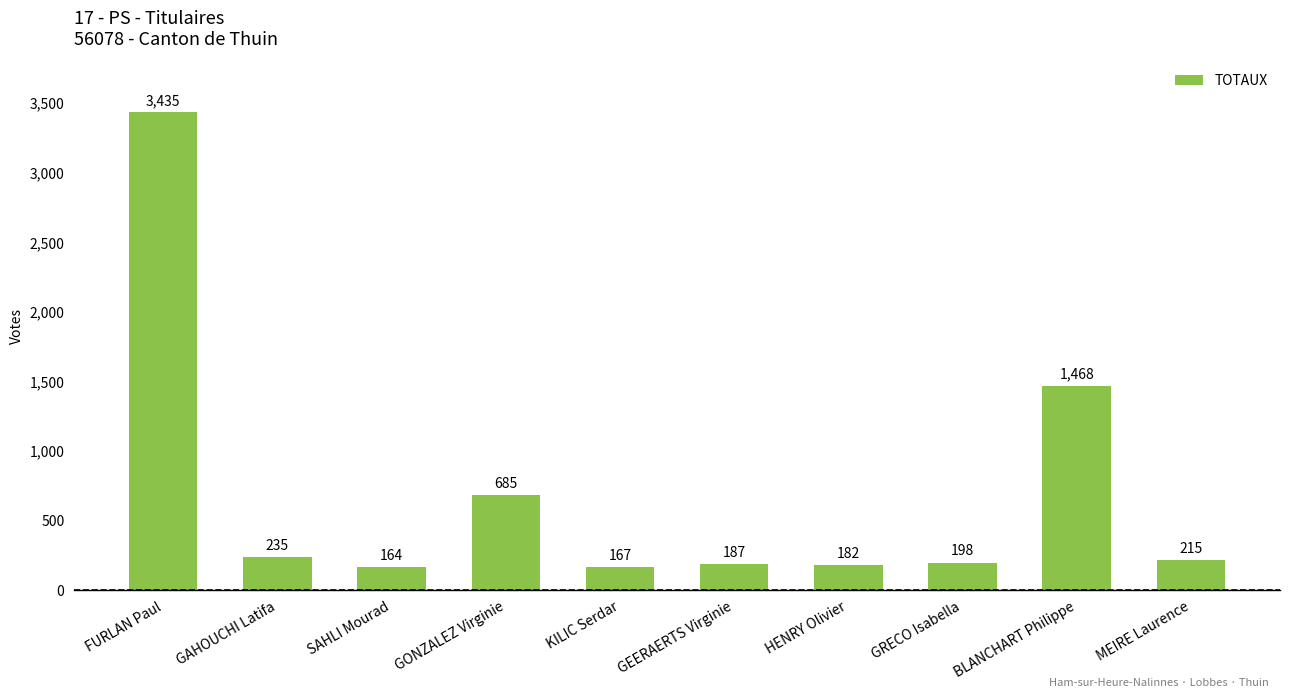

Is it true that the value at GONZALEZ Virginie is 685?

True